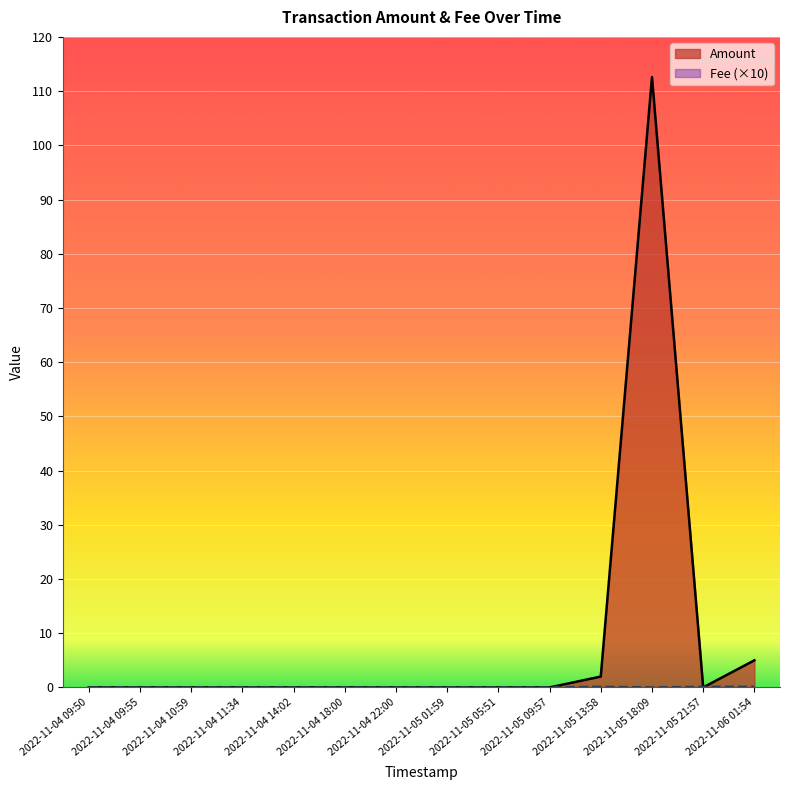

Rank the series by their maximum value, from lowest to highest.

Fee, Amount